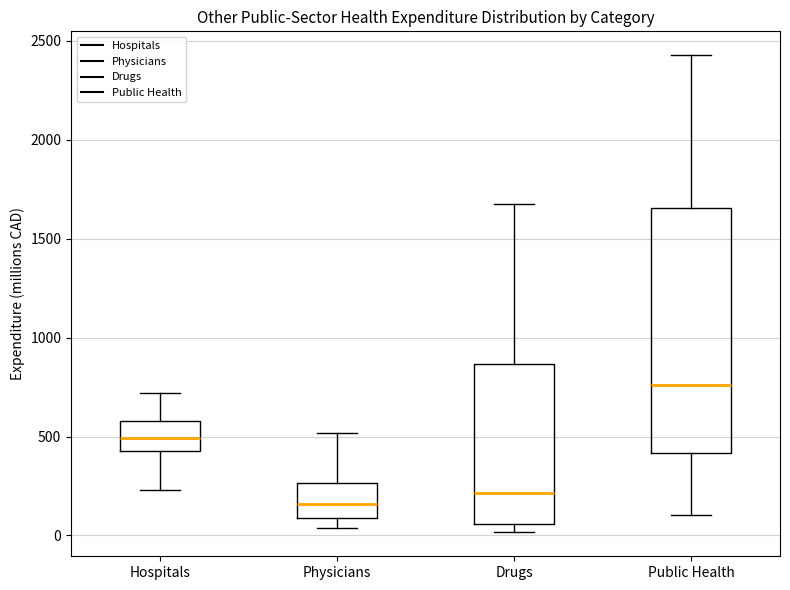

Where is the upper edge of the box for Physicians on the y-axis? The values are not printed on the chart, so give them approximately, as read against the axis.

250